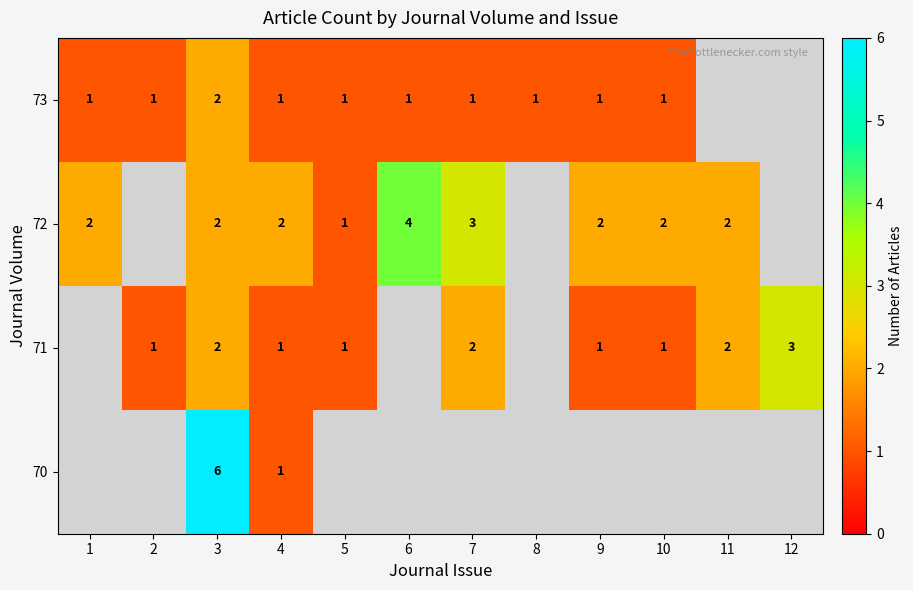

Is the value of 73 at 8 greater than the value of 72 at 9?

No